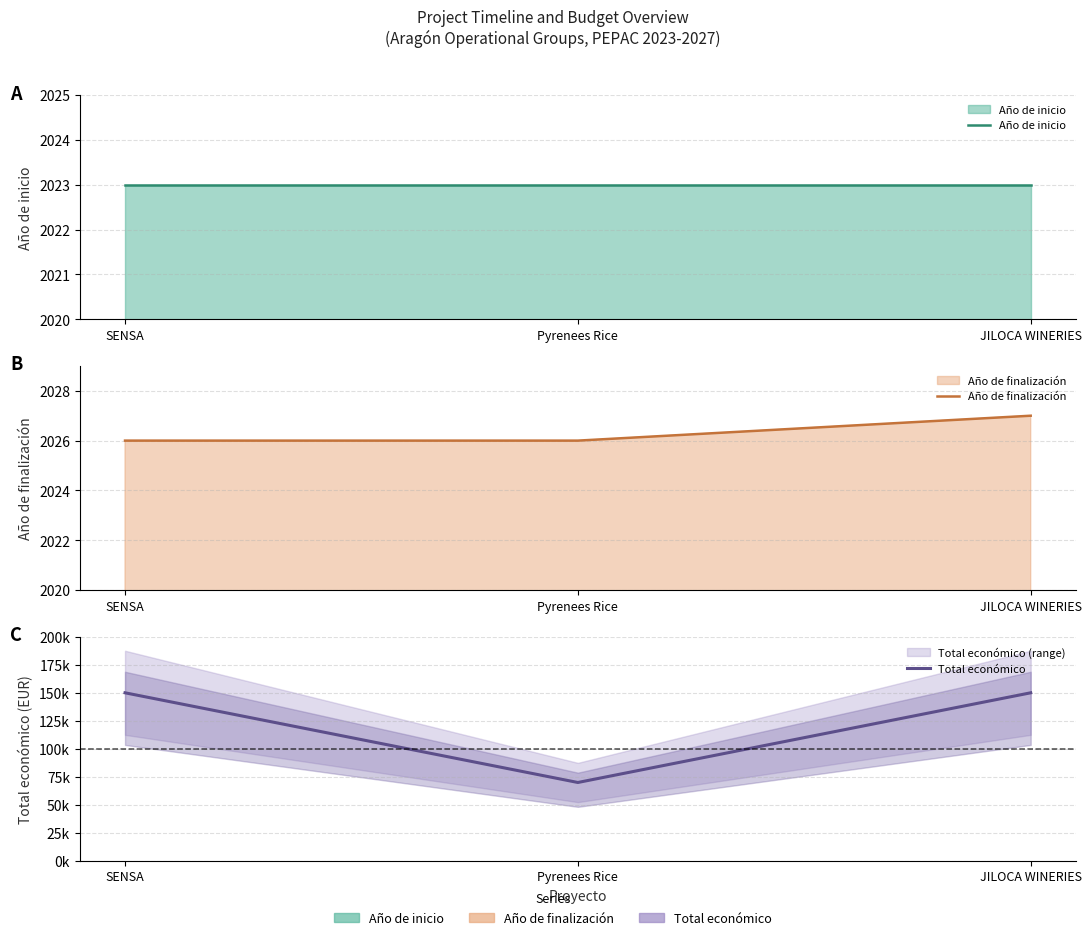

Between Pyrenees Rice and JILOCA WINERIES, which series saw the biggest shift?

Total económico